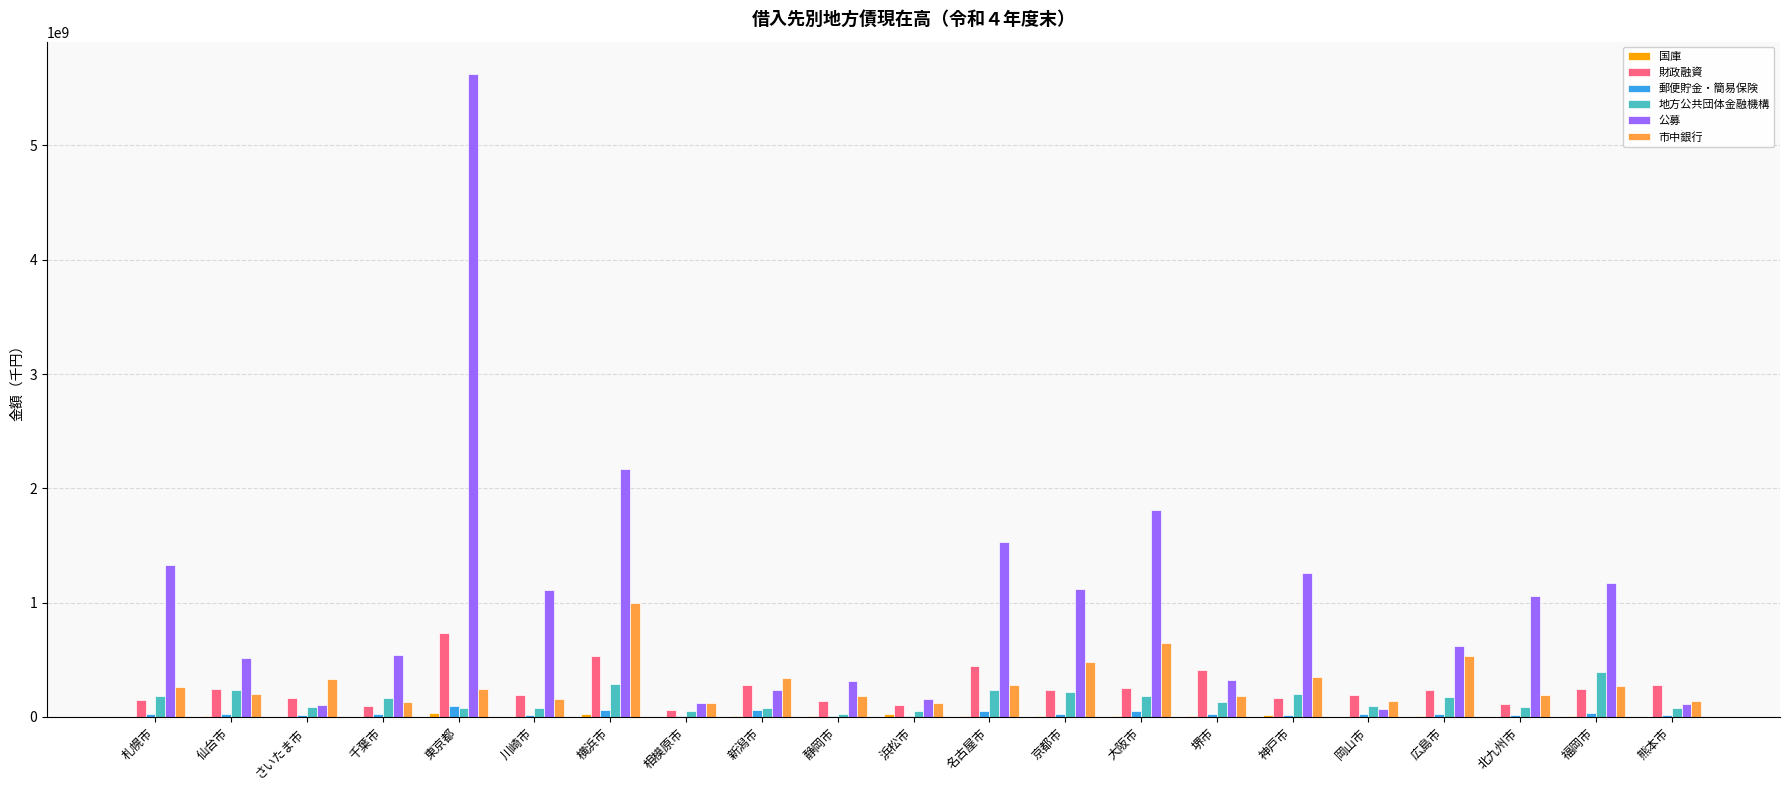

What is the average value of the 財政融資 series?

250360399